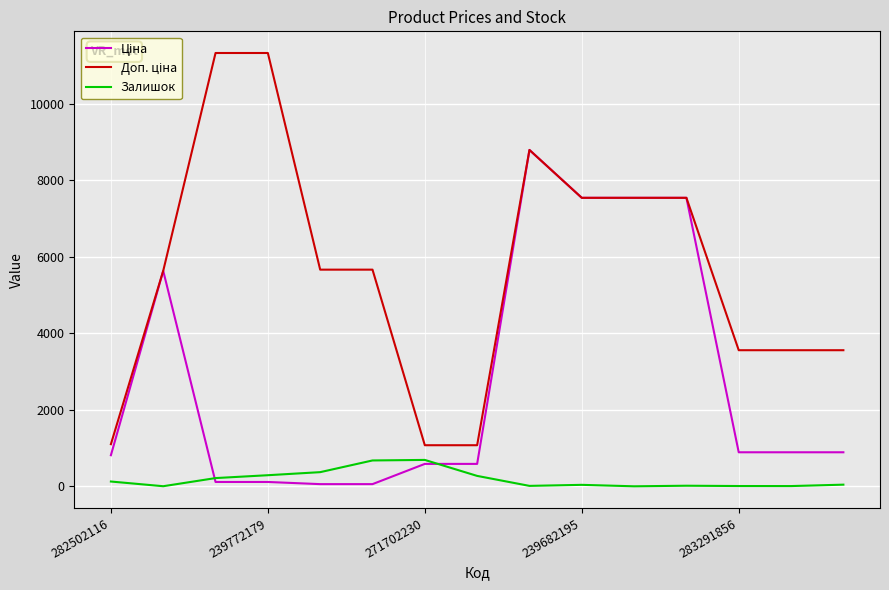

What is the highest value of the Залишок series?

690.0